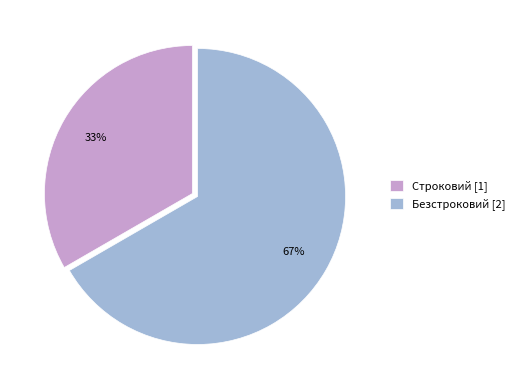

What is the ratio of the value at Безстроковий to the value at Строковий?

2.0